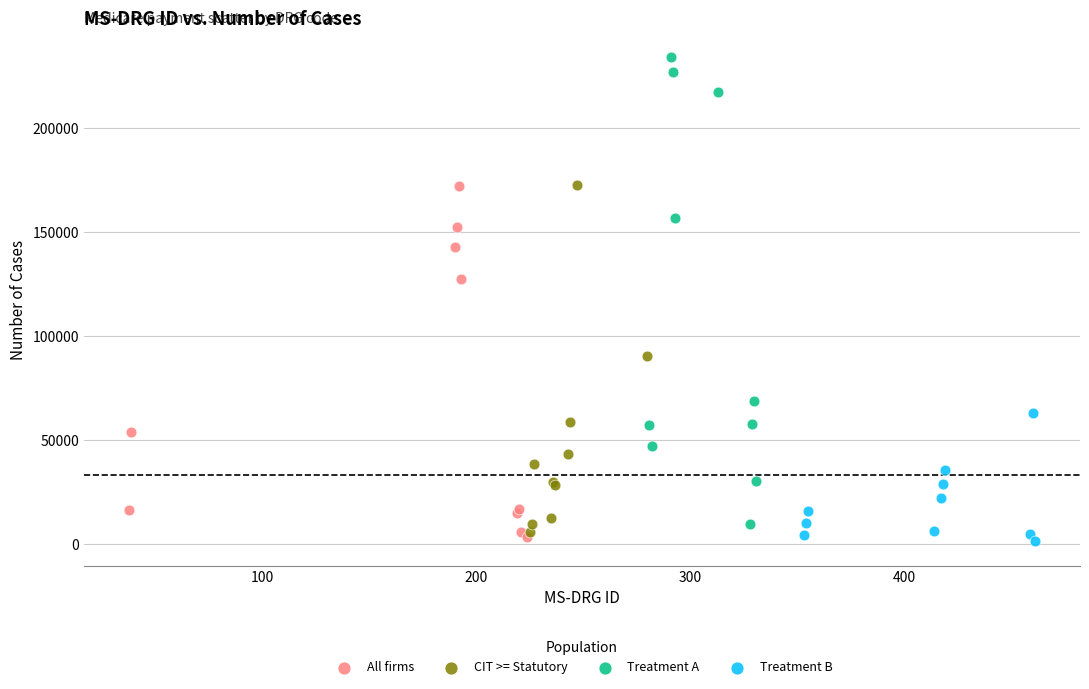

Which series has the largest Y range (max minus min)?

Treatment A